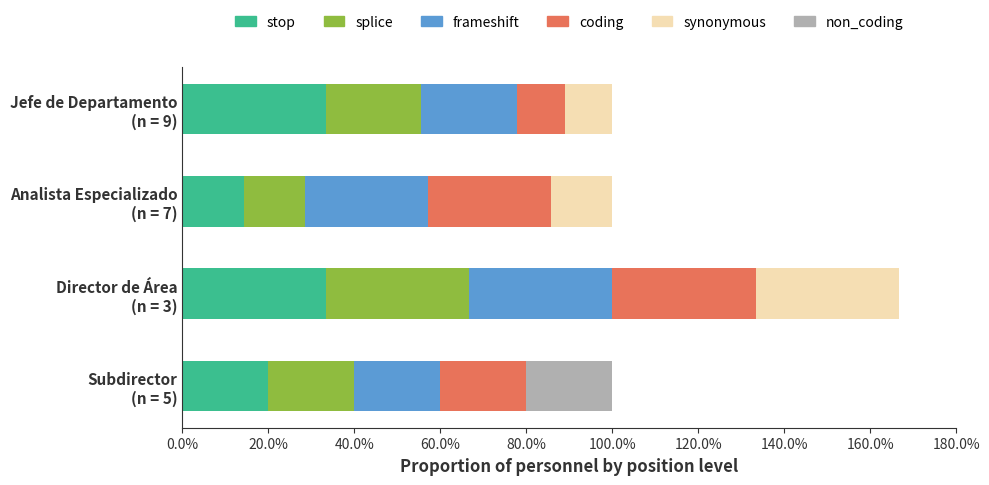

At which category is the sum across all series the highest?

Director de Área
(n = 3)